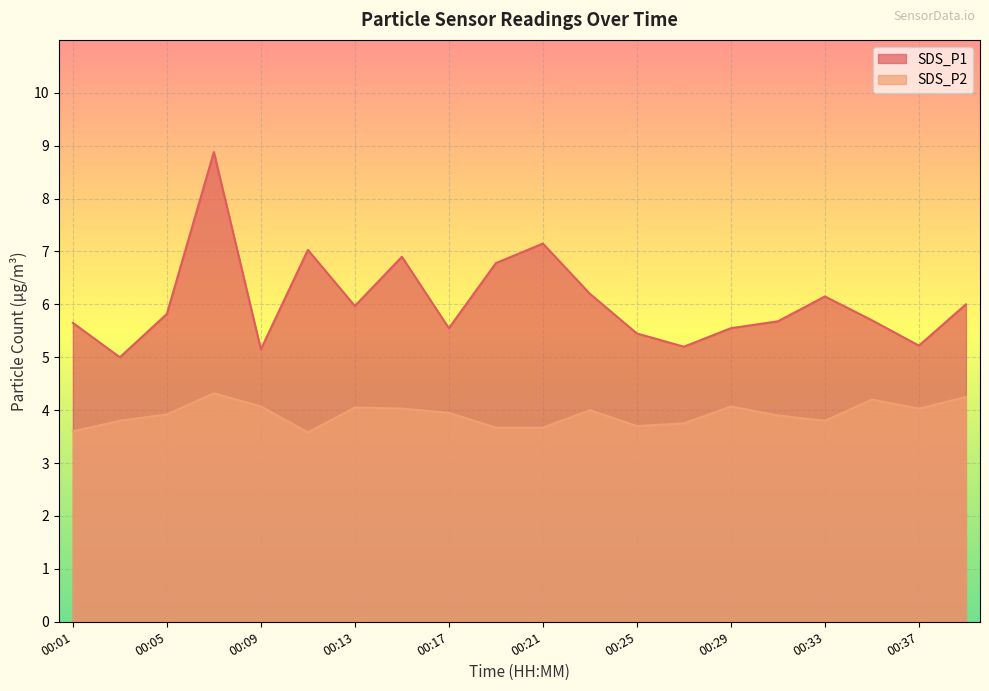

What is the minimum value for SDS_P1?

5.0